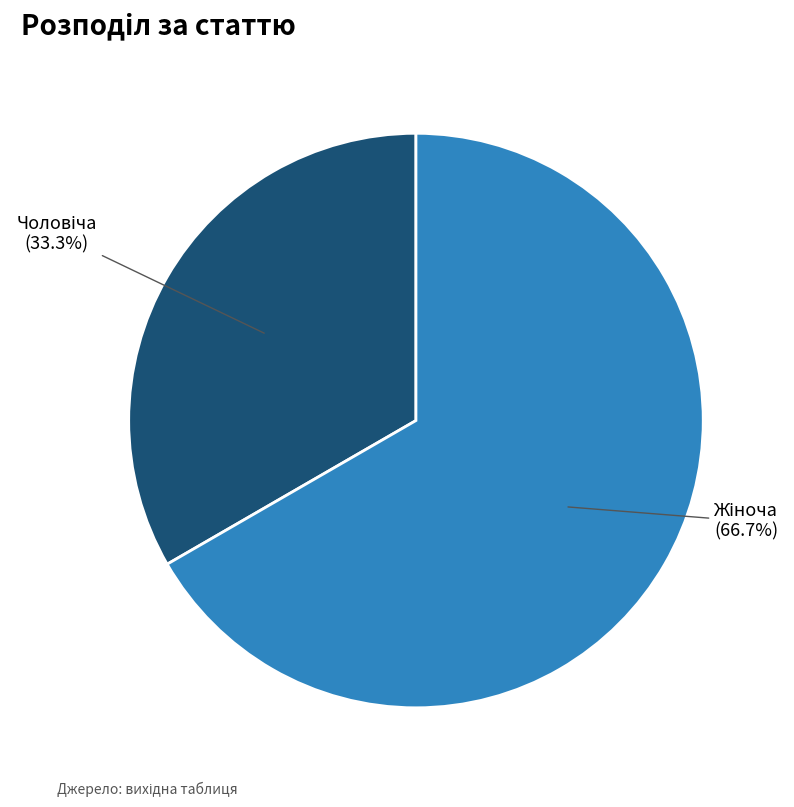

Does any single category account for the majority?

Yes